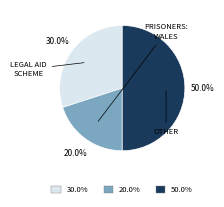

How many slices are in this pie chart?

3